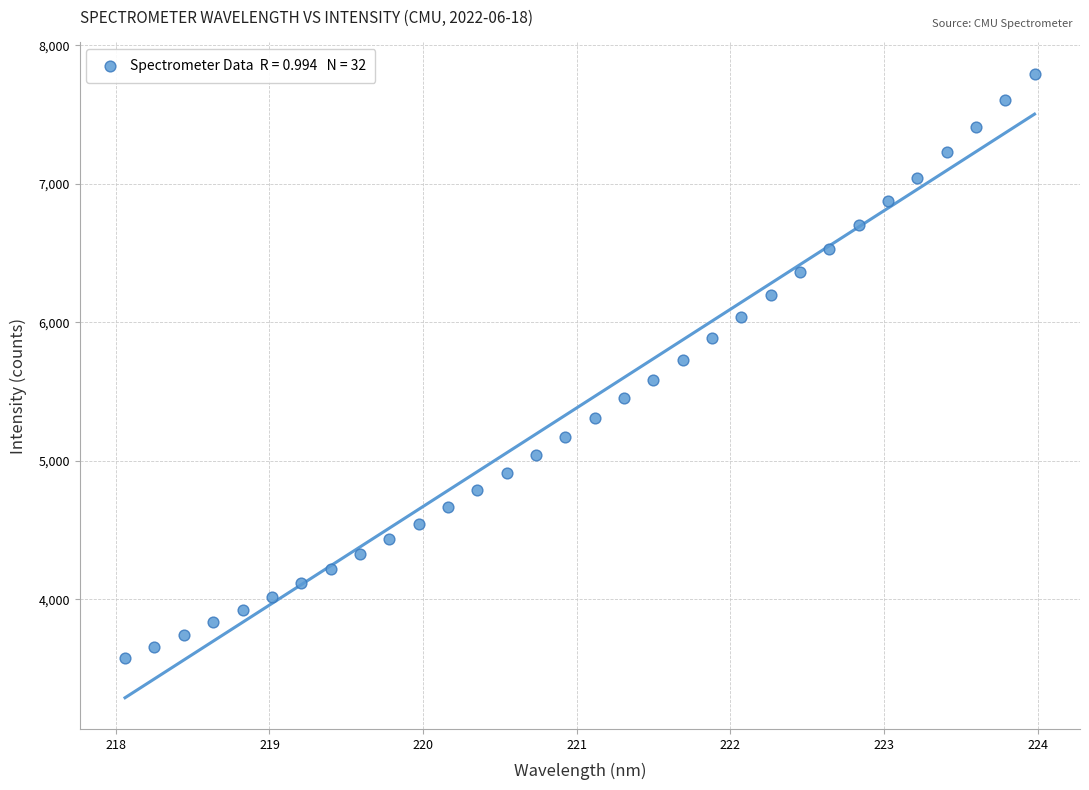

What is the range of X values (max minus min)?

5.9